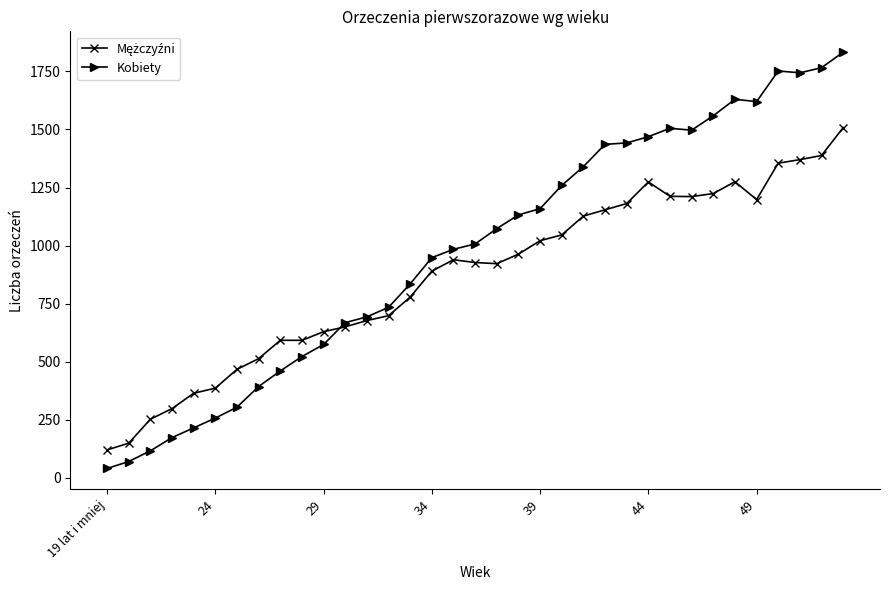

What is the value of the Kobiety point at the 19th from the left?

1073